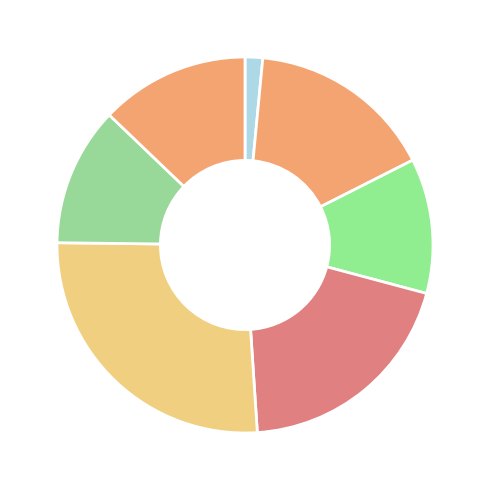

Count the number of slices in the pie.

7